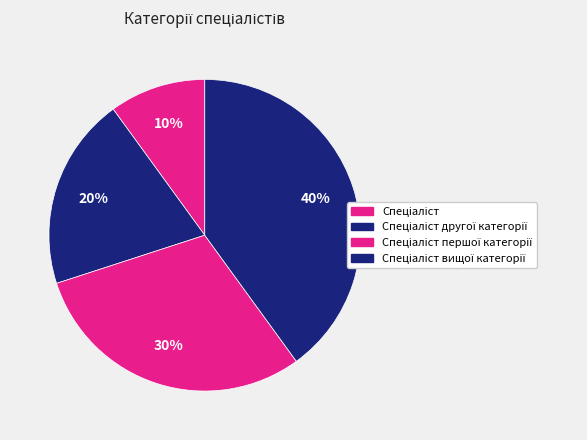

Combined, what portion of the pie is Спеціаліст and Спеціаліст вищої категорії?

50.0%